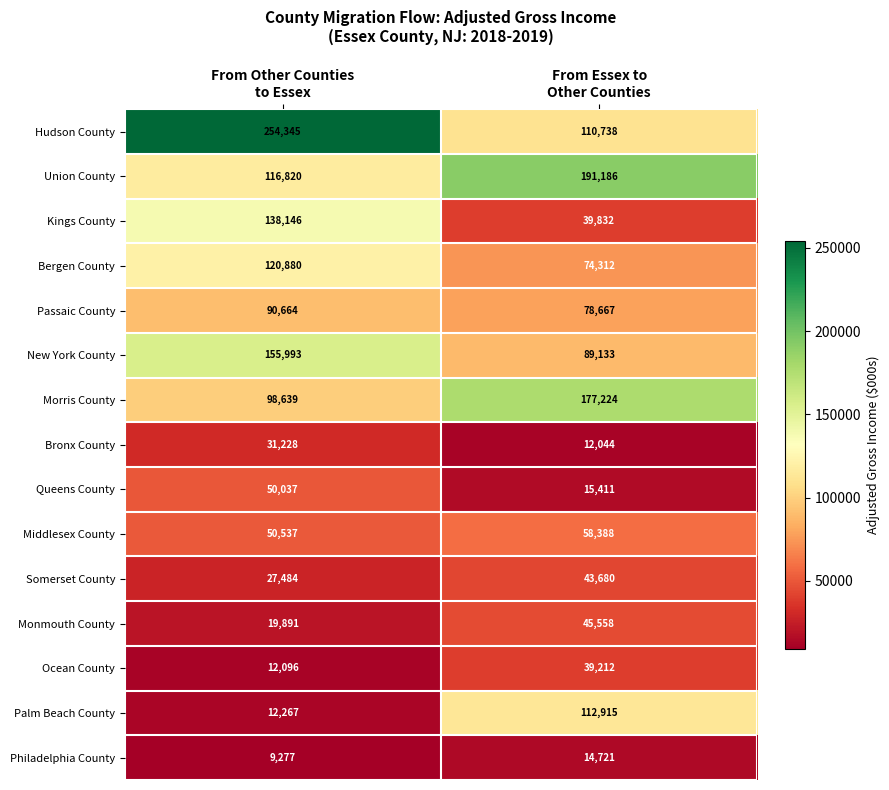

What is the minimum value shown in the chart?

9277